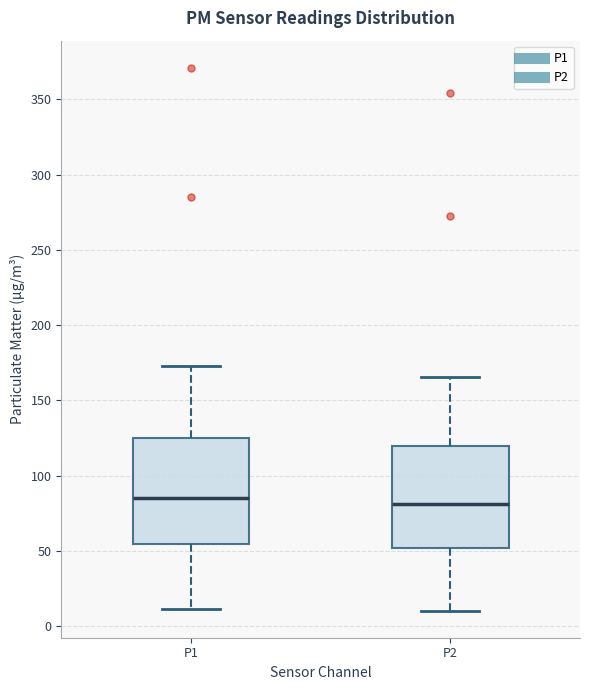

Where is the upper edge of the box for P1 on the y-axis? The values are not printed on the chart, so give them approximately, as read against the axis.

125